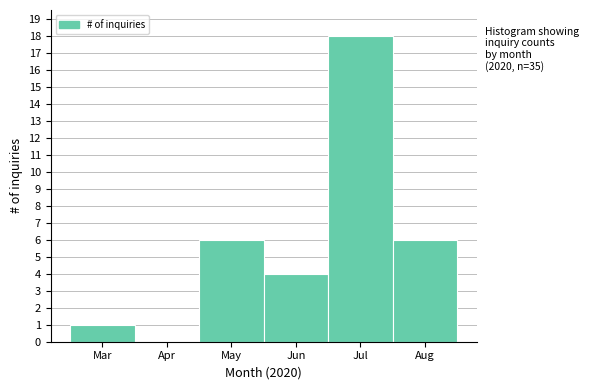

Reading left to right, list all the values displayed in this chart.

Mar=1	Apr=0	May=6	Jun=4	Jul=18	Aug=6